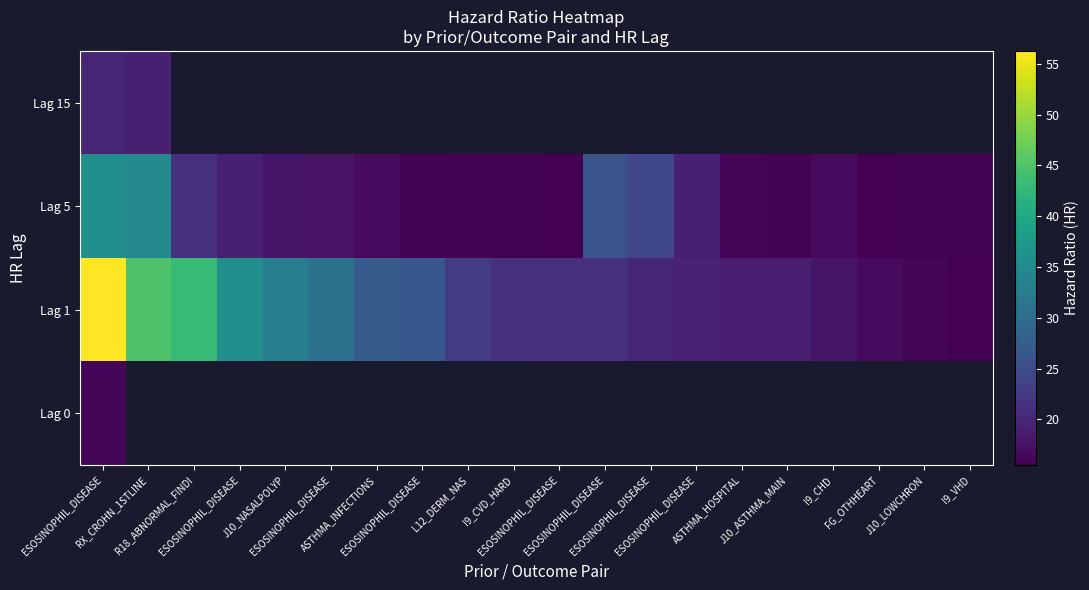

List the labels in order of Lag 1 value, smallest first.

I9_VHD, J10_LOWCHRON, FG_OTHHEART, I9_CHD, J10_ASTHMA_MAIN, ASTHMA_HOSPITAL, ESOSINOPHIL_DISEASE, ESOSINOPHIL_DISEASE, ESOSINOPHIL_DISEASE, ESOSINOPHIL_DISEASE, I9_CVD_HARD, L12_DERM_NAS, ESOSINOPHIL_DISEASE, ASTHMA_INFECTIONS, ESOSINOPHIL_DISEASE, J10_NASALPOLYP, ESOSINOPHIL_DISEASE, R18_ABNORMAL_FINDI, RX_CROHN_1STLINE, ESOSINOPHIL_DISEASE